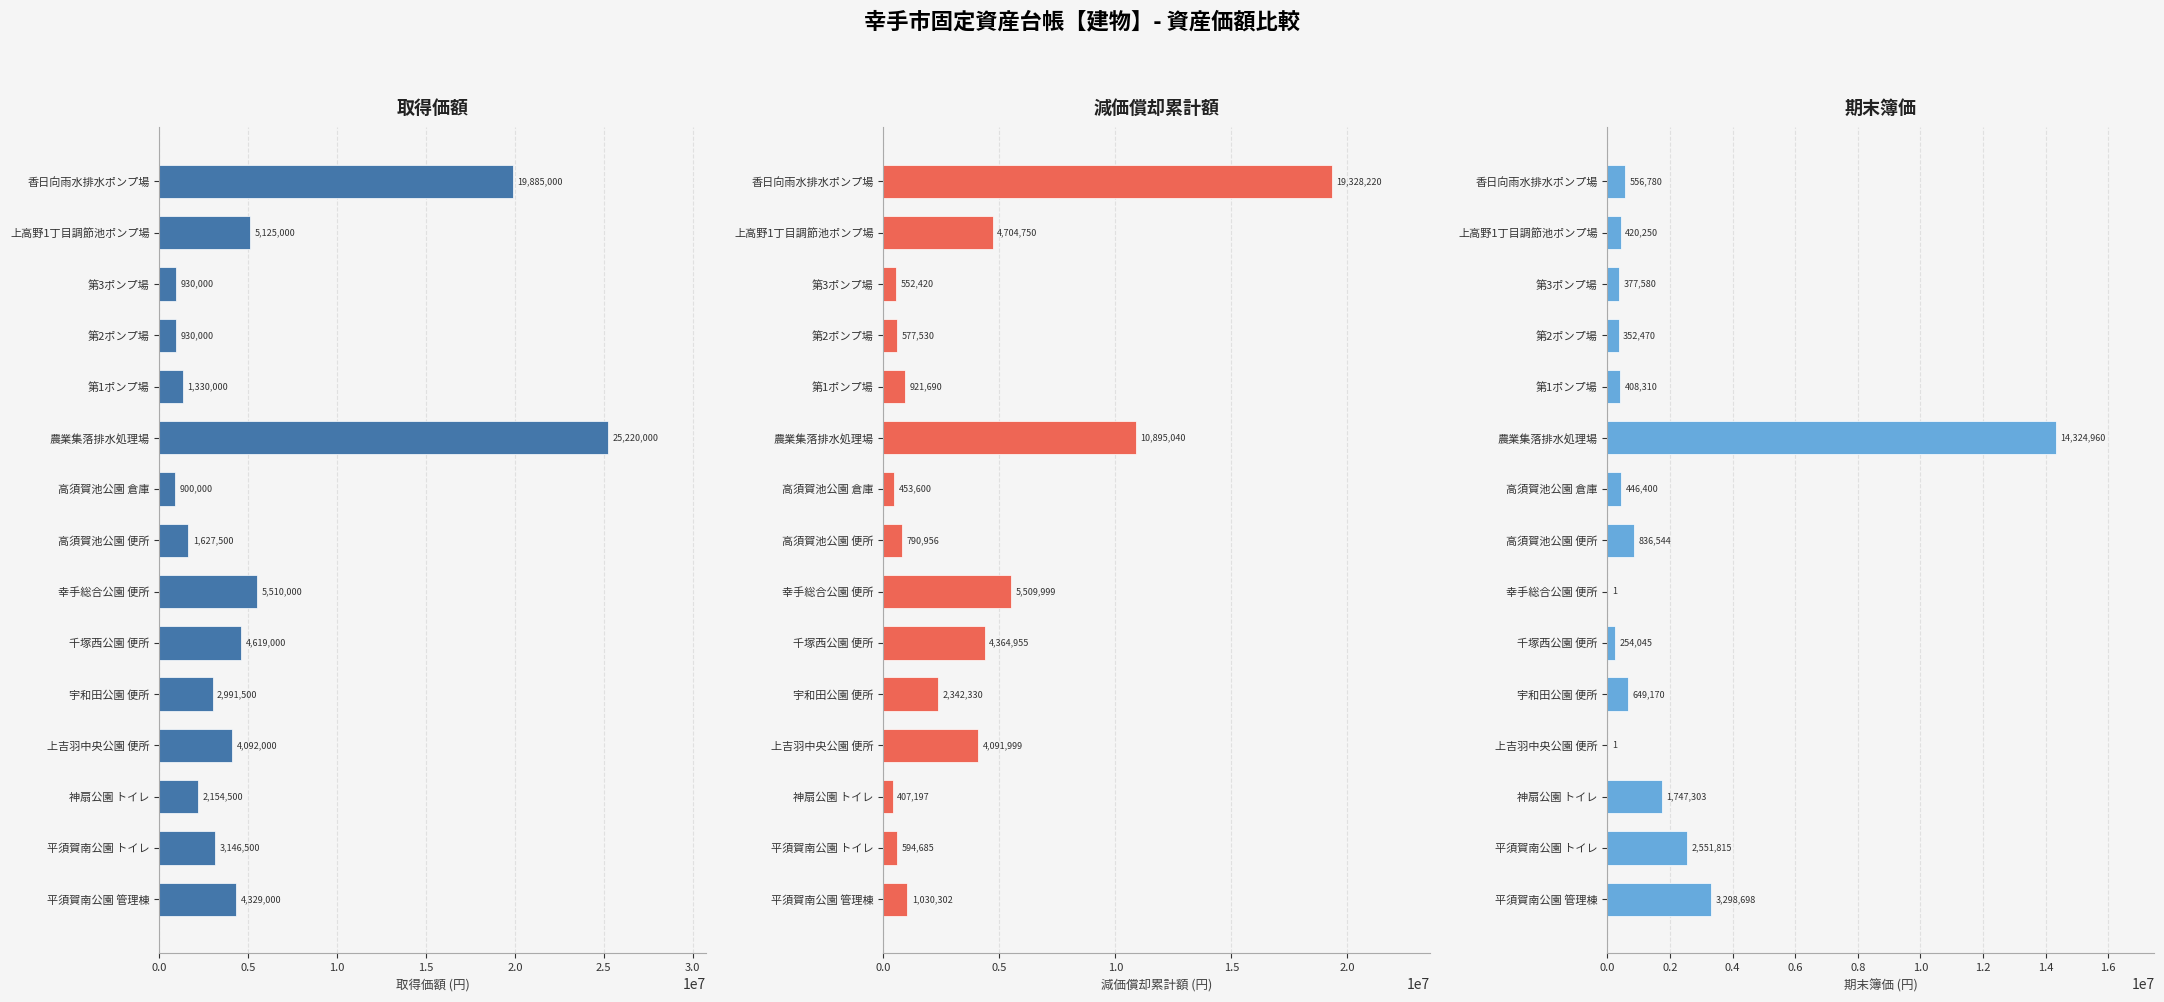

What is the value of the 期末簿価 bar at the 4th from the left?

1